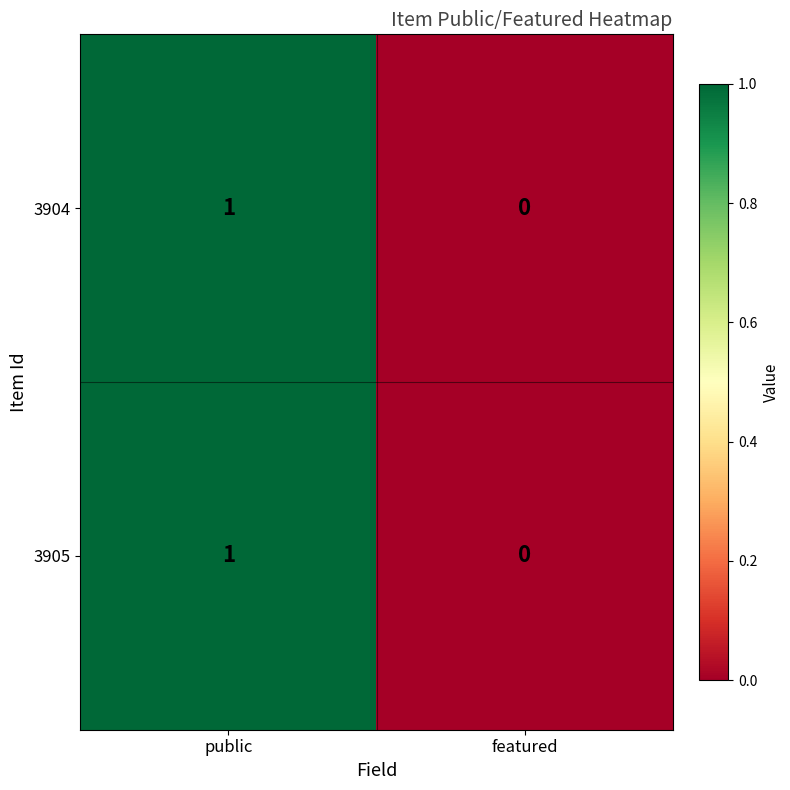

Is it true that 3904 equals 1 at featured?

False